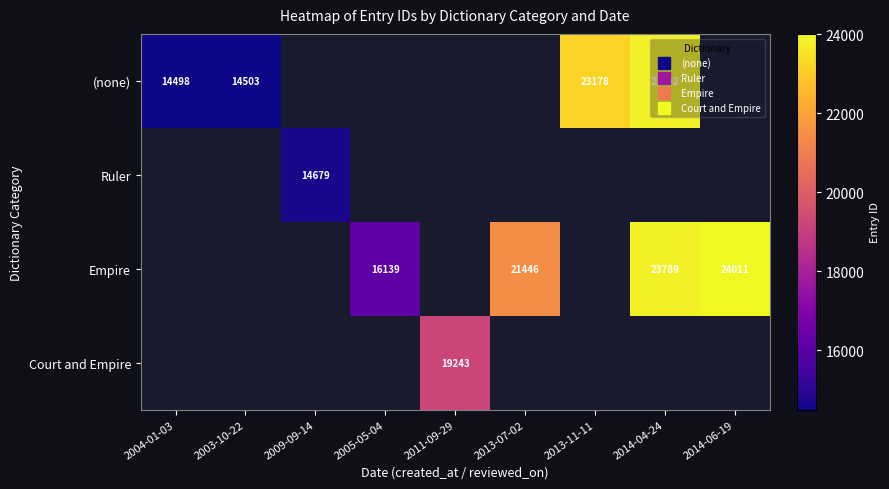

How many distinct data groups are displayed?

4